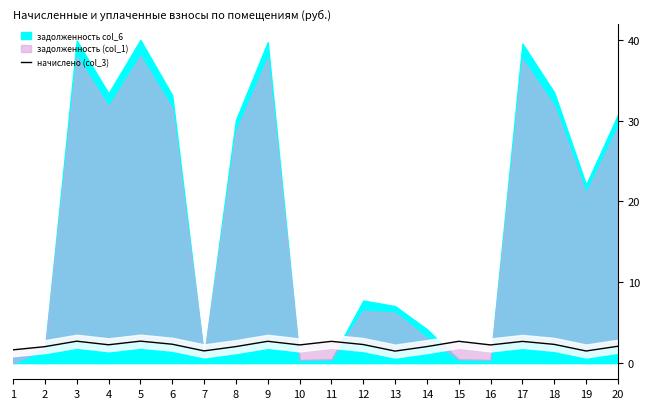

What is the difference between the maximum and second lowest values?

1.2